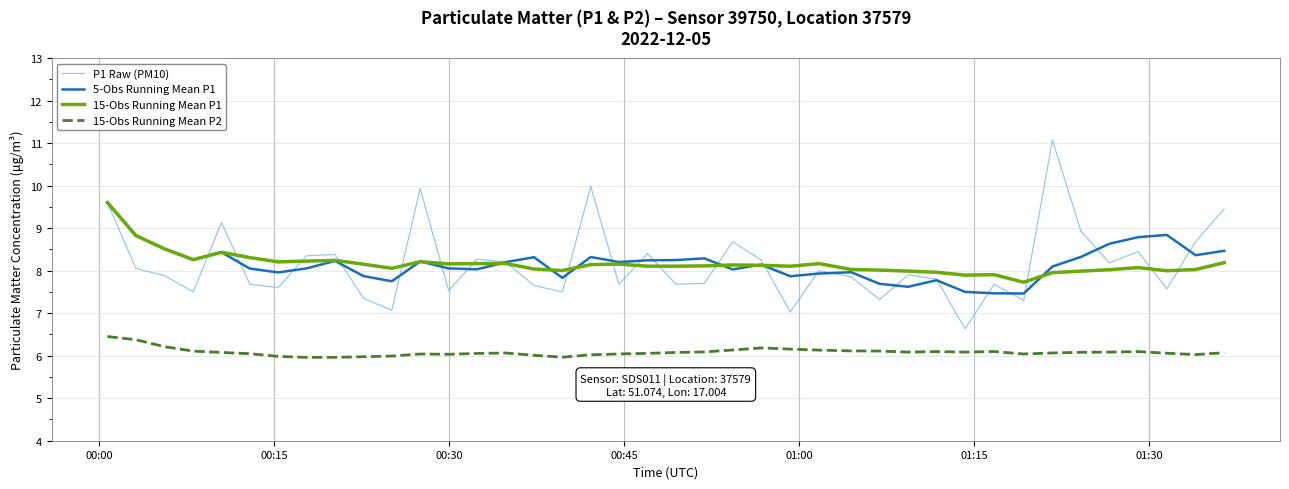

How many lines are shown in the chart?

4